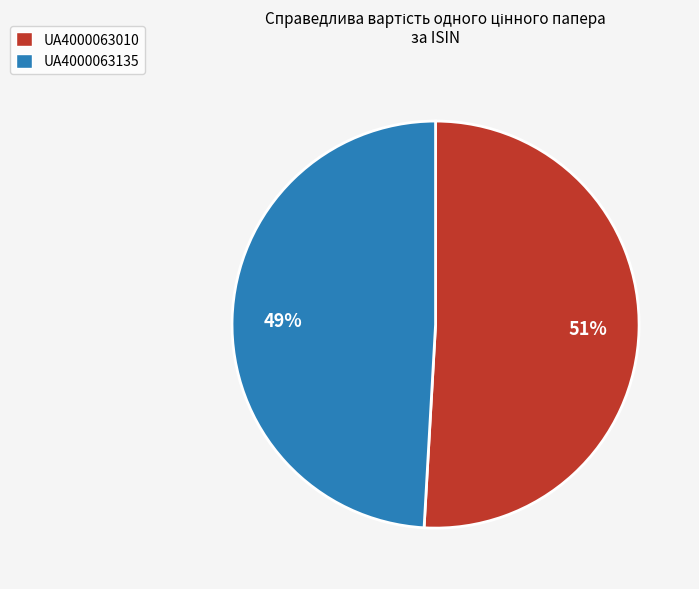

Does UA4000063135 represent more than half of the total?

No